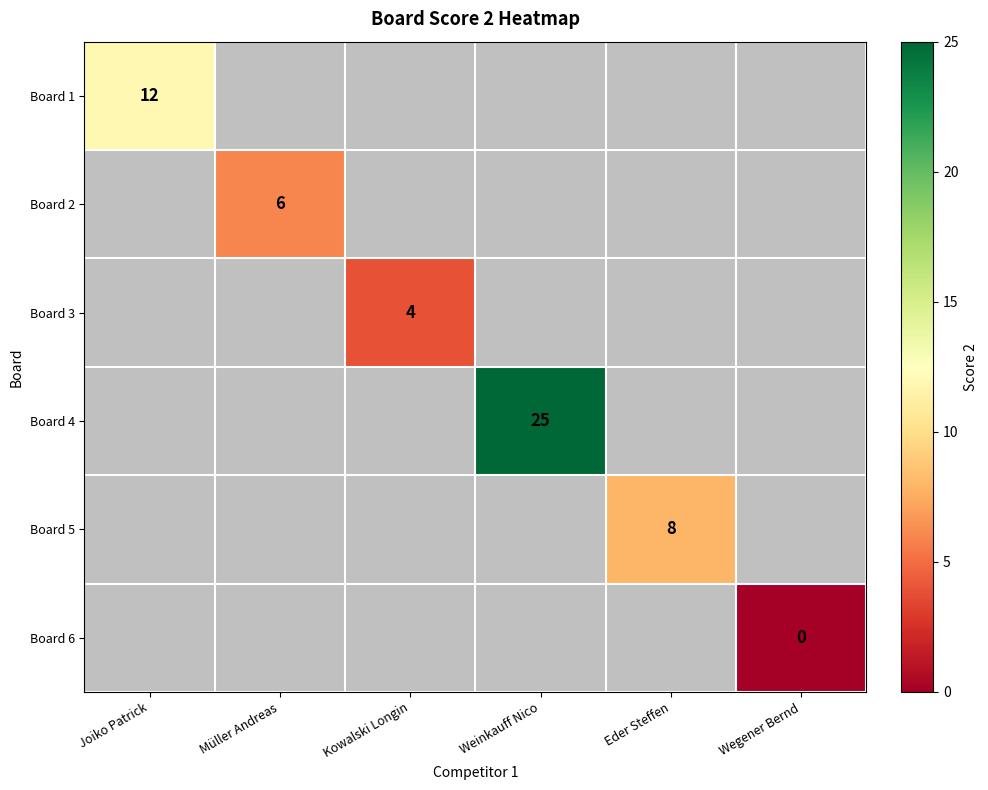

Count the number of categories in the chart.

6